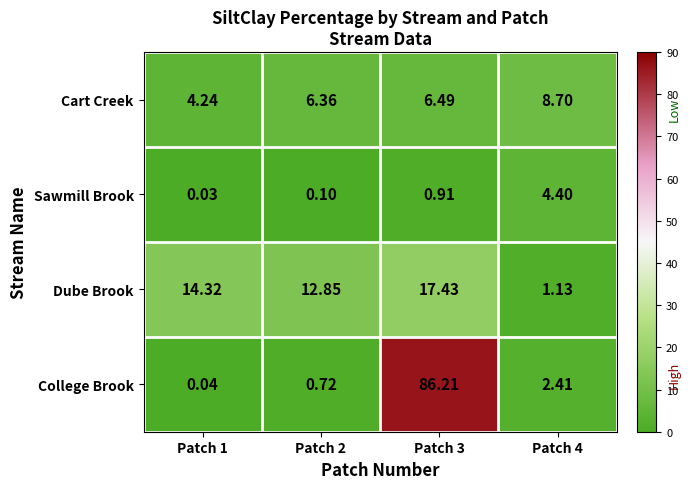

How many series are shown in this chart?

4